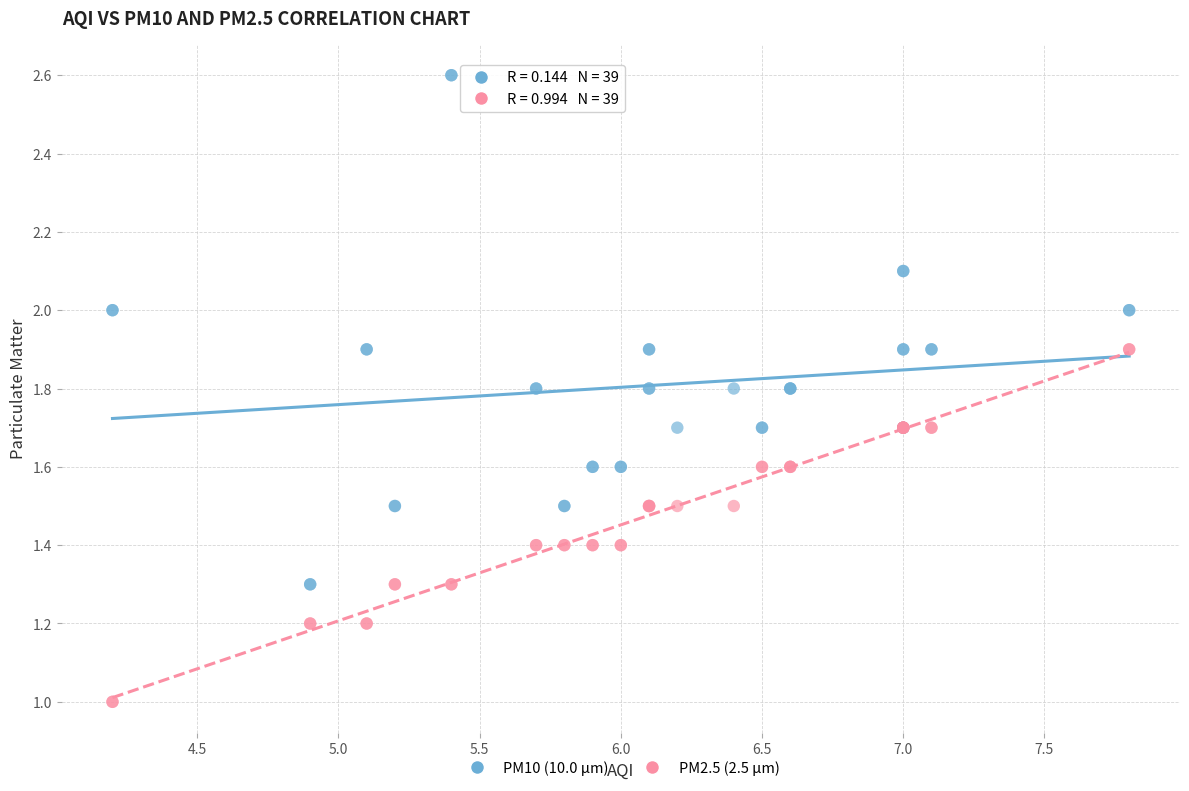

Which series reaches the minimum Y coordinate?

PM2.5 (2.5 µm)